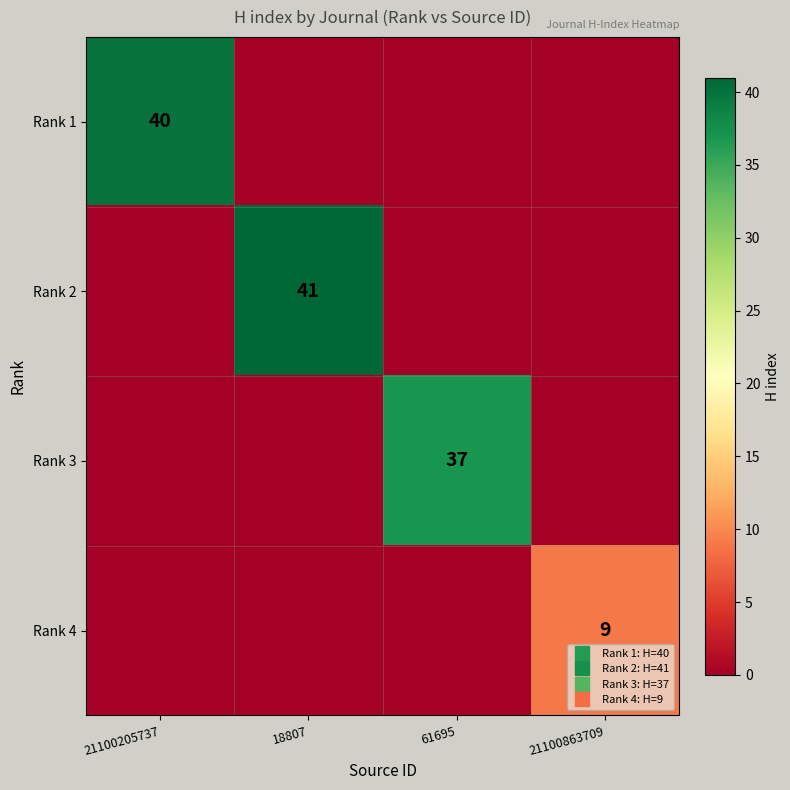

At which category is the sum across all series the highest?

18807